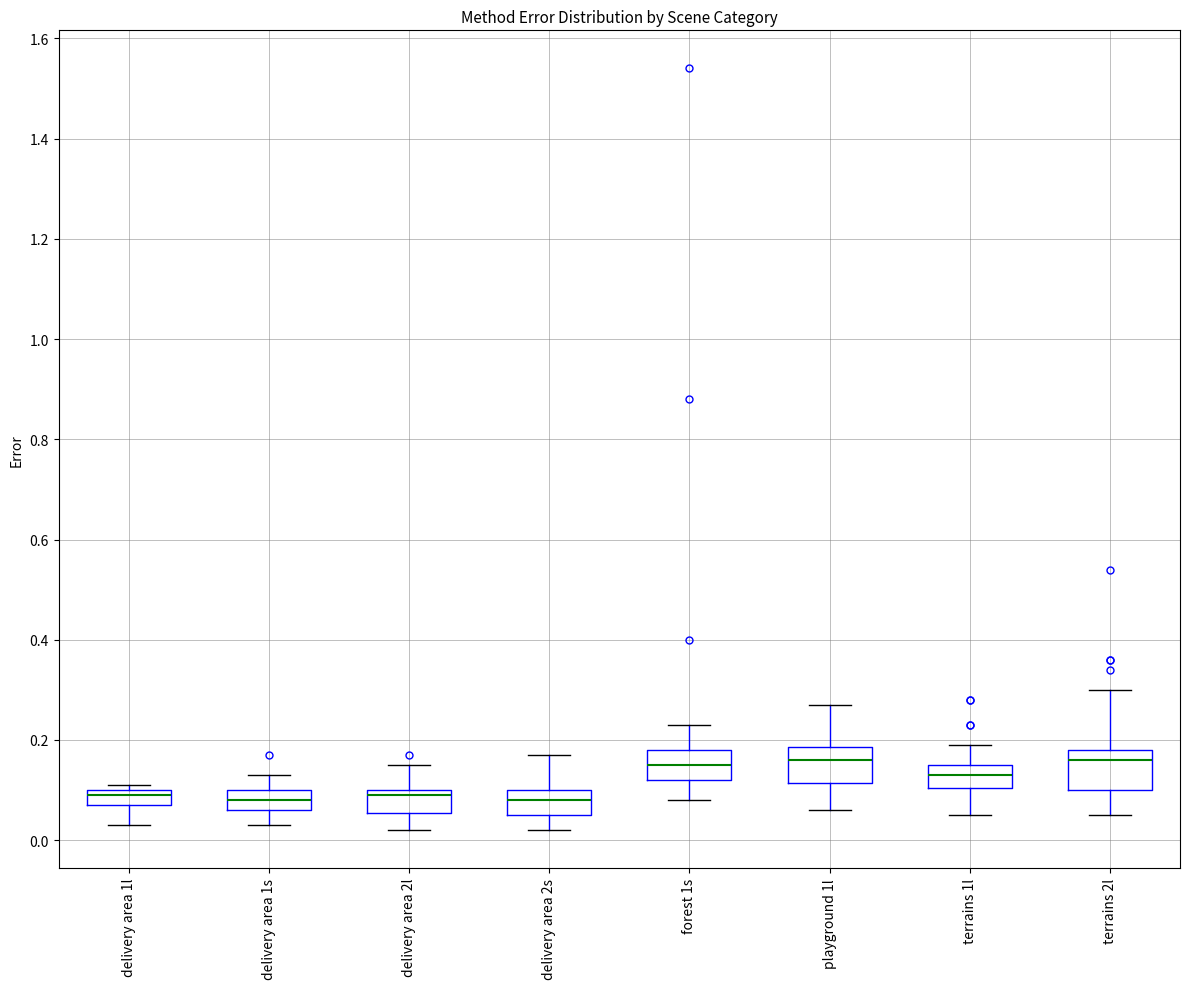

Where does the lower whisker of the box for terrains 1l end on the y-axis? The values are not printed on the chart, so give them approximately, as read against the axis.

0.06